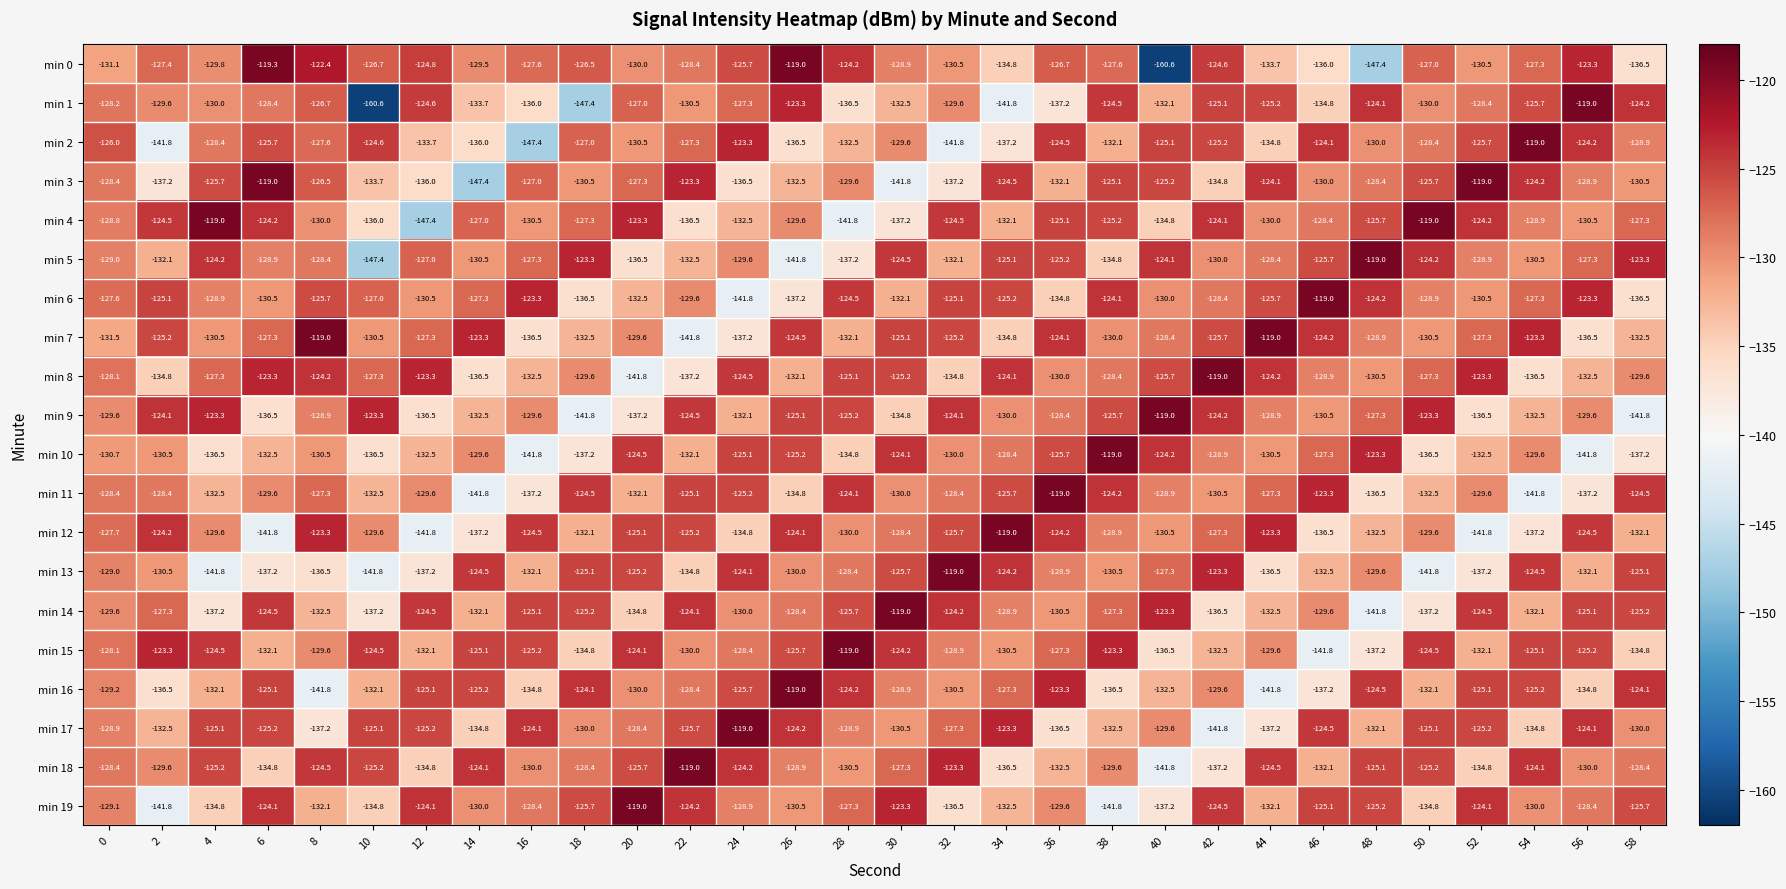

At which category is the sum across all series the highest?

36